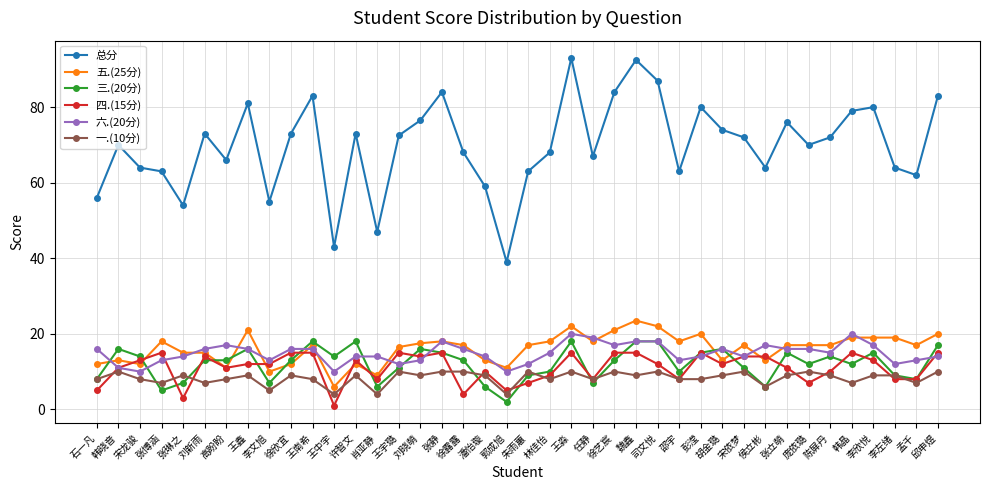

Reading left to right, extract all data points from this chart.

总分: 56.0	70.0	64.0	63.0	54.0	73.0	66.0	81.0	55.0	73.0	83.0	43.0	73.0	47.0	72.5	76.5	84.0	68.0	59.0	39.0	63.0	68.0	93.0	67.0	84.0	92.5	87.0	63.0	80.0	74.0	72.0	64.0	76.0	70.0	72.0	79.0	80.0	64.0	62.0	83.0
五.(25分): 12.0	13.0	12.0	18.0	15.0	15.0	11.0	21.0	10.0	12.0	17.0	6.0	12.0	9.0	16.5	17.5	18.0	17.0	13.0	11.0	17.0	18.0	22.0	18.0	21.0	23.5	22.0	18.0	20.0	13.0	17.0	13.0	17.0	17.0	17.0	19.0	19.0	19.0	17.0	20.0
三.(20分): 8.0	16.0	14.0	5.0	7.0	13.0	13.0	16.0	7.0	13.0	18.0	14.0	18.0	6.0	11.0	16.0	15.0	13.0	6.0	2.0	9.0	10.0	18.0	7.0	13.0	18.0	18.0	10.0	15.0	16.0	11.0	6.0	15.0	12.0	14.0	12.0	15.0	9.0	8.0	17.0
四.(15分): 5.0	11.0	13.0	15.0	3.0	14.0	11.0	12.0	12.0	15.0	15.0	1.0	13.0	8.0	15.0	14.0	15.0	4.0	10.0	5.0	7.0	9.0	15.0	8.0	15.0	15.0	12.0	8.0	15.0	12.0	14.0	14.0	11.0	7.0	10.0	15.0	13.0	8.0	8.0	15.0
六.(20分): 16.0	11.0	10.0	13.0	14.0	16.0	17.0	16.0	13.0	16.0	16.0	10.0	14.0	14.0	12.0	13.0	18.0	16.0	14.0	10.0	12.0	15.0	20.0	19.0	17.0	18.0	18.0	13.0	14.0	16.0	14.0	17.0	16.0	16.0	15.0	20.0	17.0	12.0	13.0	14.0
一.(10分): 8.0	10.0	8.0	7.0	9.0	7.0	8.0	9.0	5.0	9.0	8.0	4.0	9.0	4.0	10.0	9.0	10.0	10.0	9.0	4.0	10.0	8.0	10.0	8.0	10.0	9.0	10.0	8.0	8.0	9.0	10.0	6.0	9.0	10.0	9.0	7.0	9.0	9.0	7.0	10.0